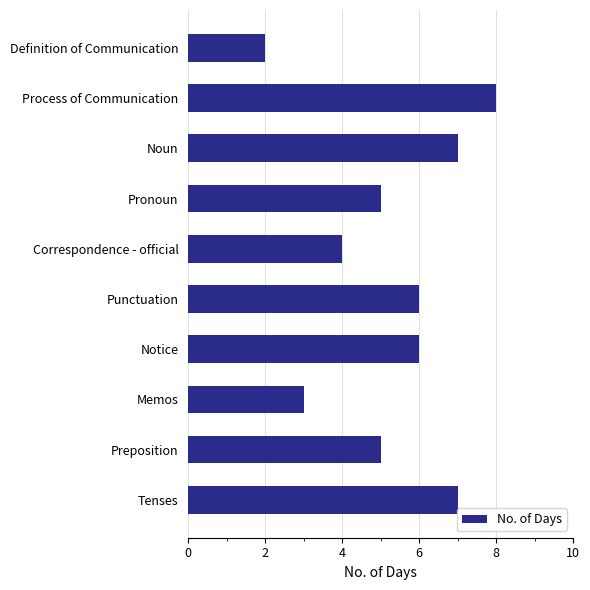

What position from the top is Pronoun?

4